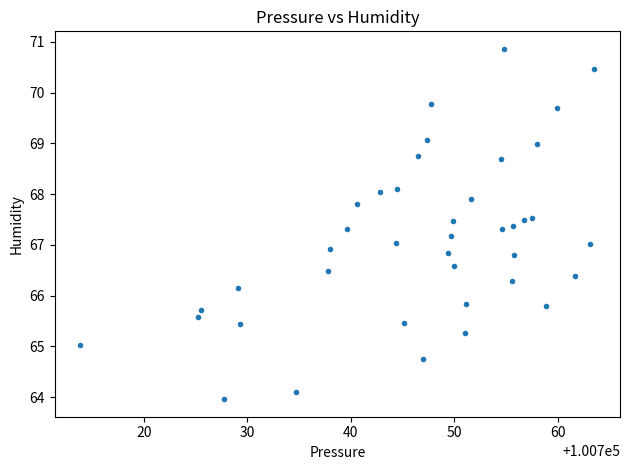

What is the range of Y values (max minus min)?

6.9